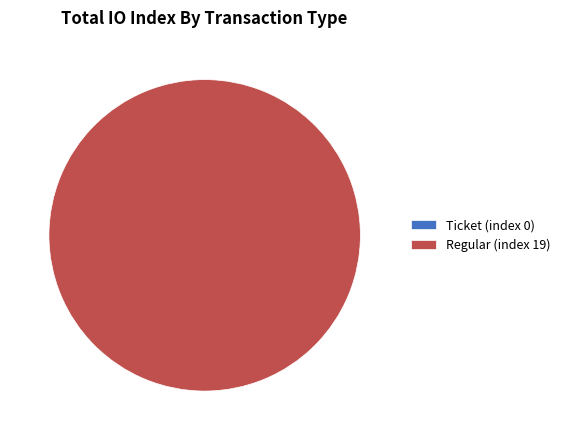

To the nearest percent, what is the average slice percentage?

50%